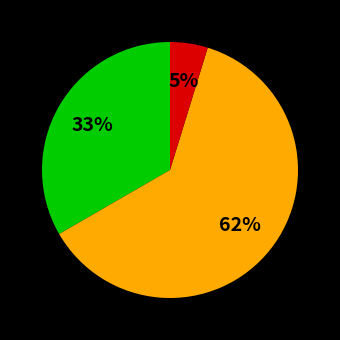

Is there any slice that represents more than half of the pie?

Yes